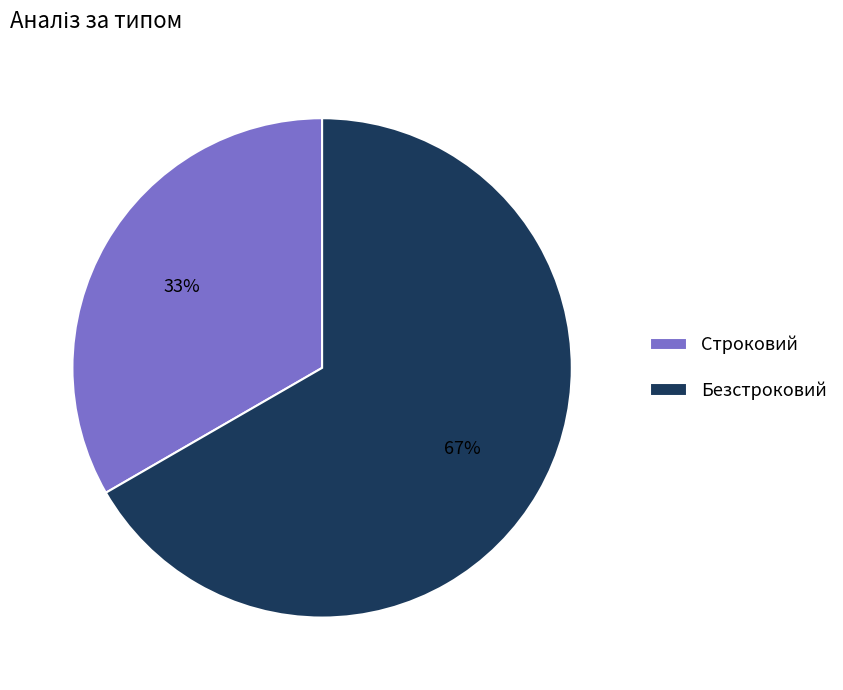

What percentage is the Строковий slice, to the nearest percent?

33%